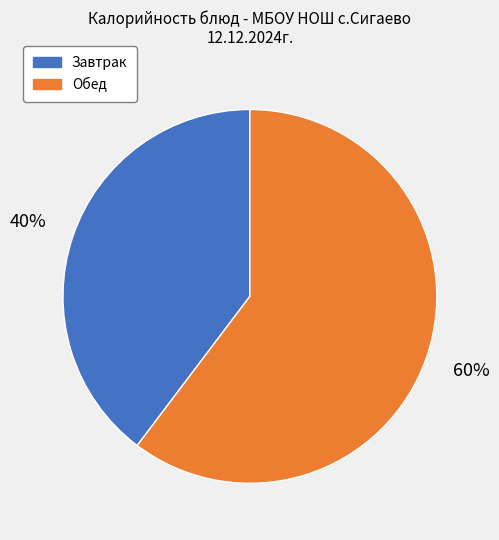

Do Обед and Завтрак together represent more than half of the pie?

Yes